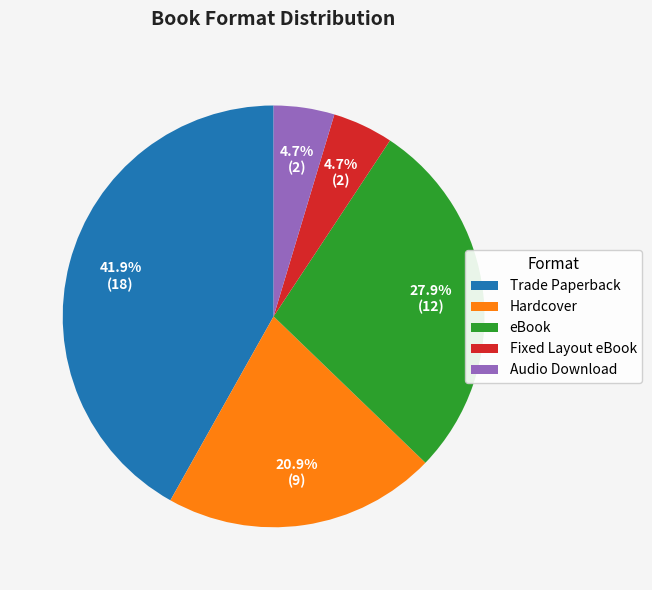

The Fixed Layout eBook slice represents 5% of the pie. True or false?

True